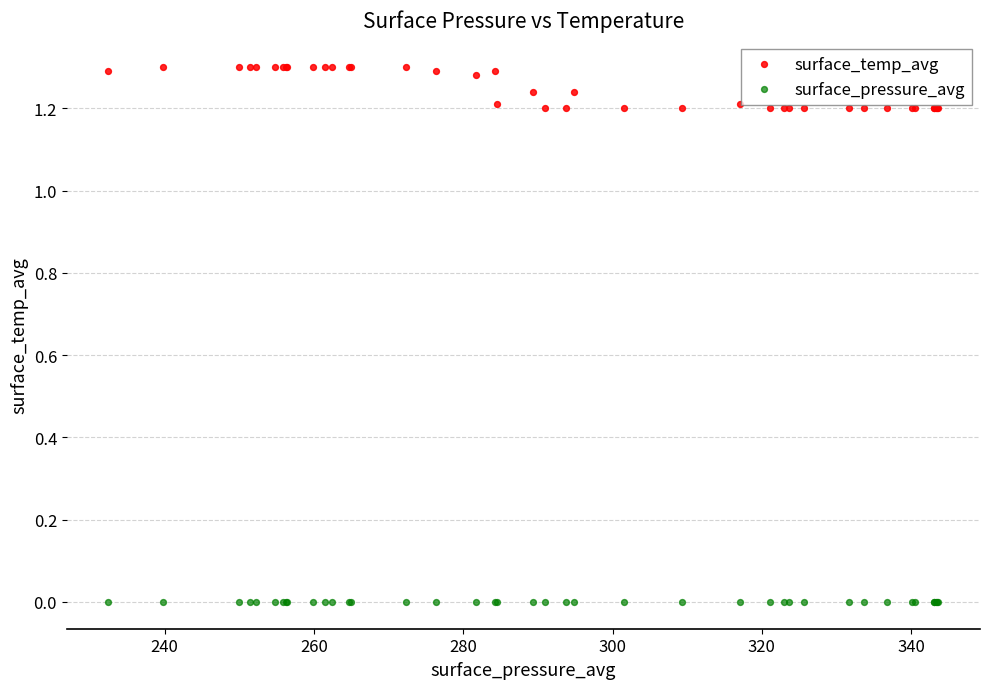

Which series contains the highest Y value?

surface_temp_avg